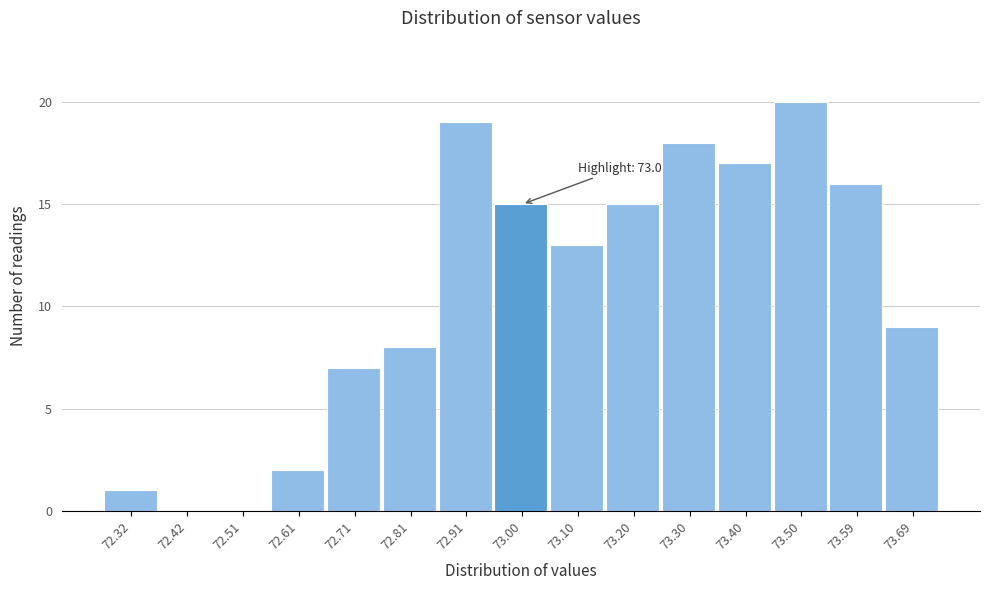

Which range on the x-axis has the tallest bar?

73.446 to 73.544